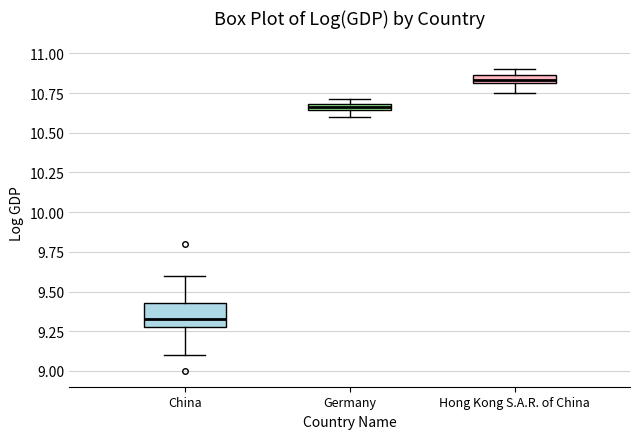

Comparing the boxes themselves (not the whiskers), which one is the tallest?

China